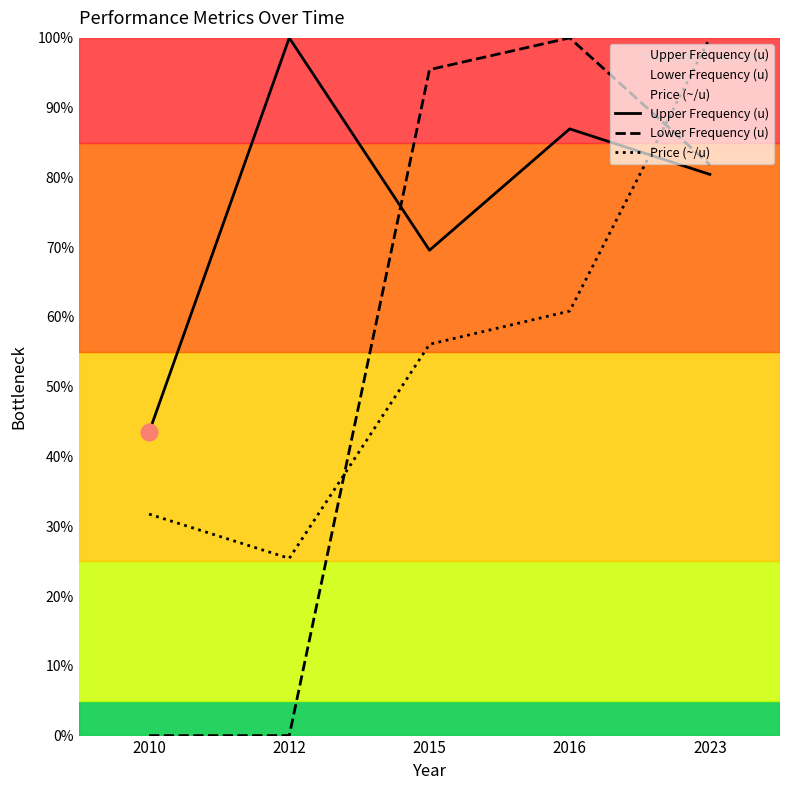

What is the maximum value shown in the chart?

100.0